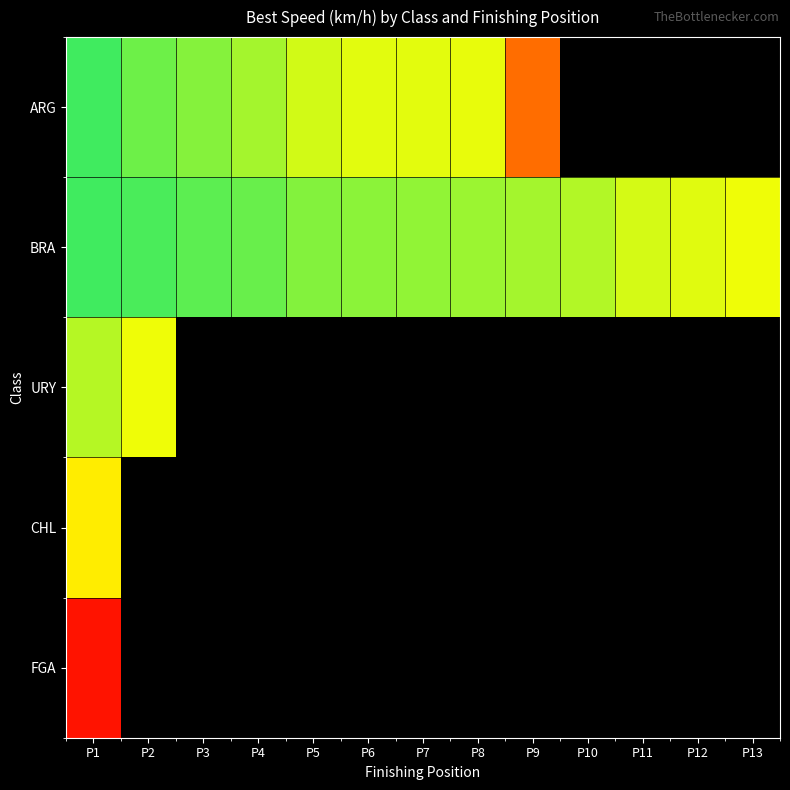

What is the lowest value of the FGA series?

75.7